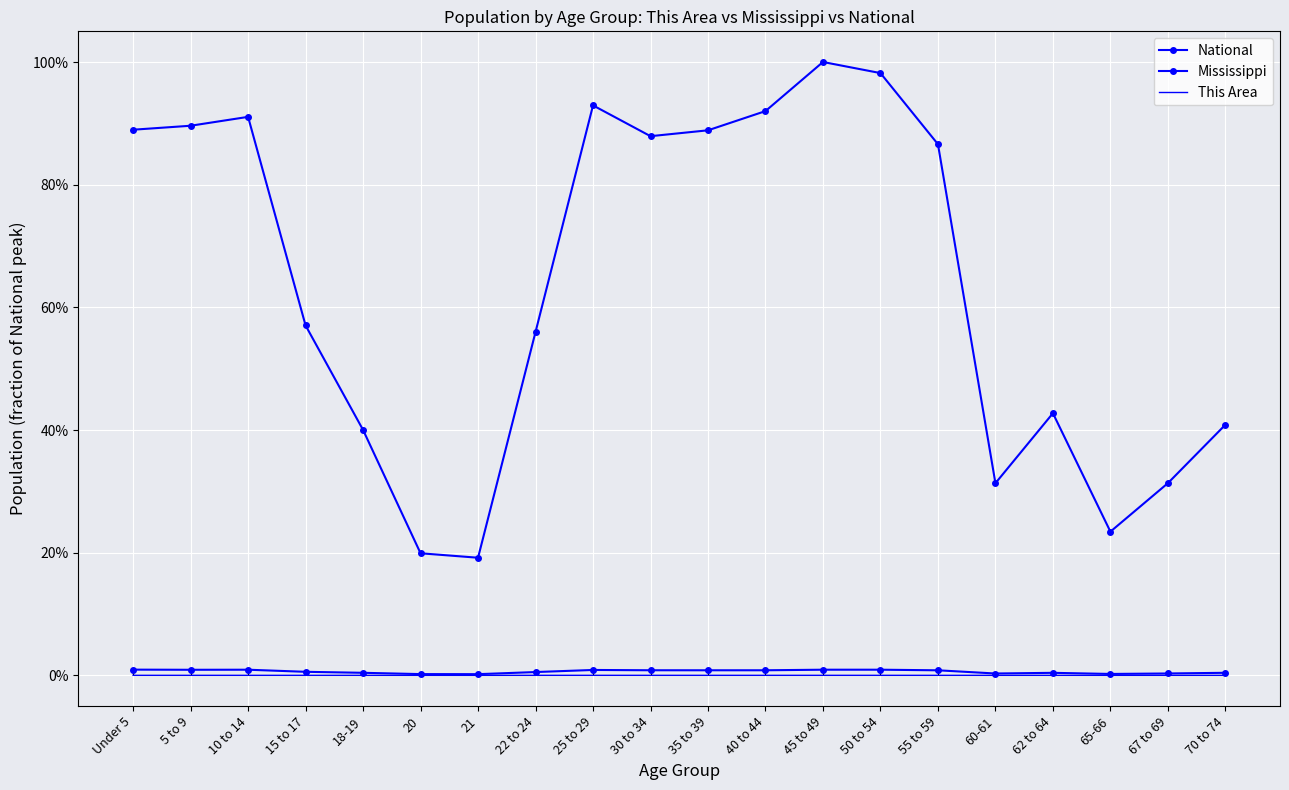

What is the maximum value shown in the chart?

1.0